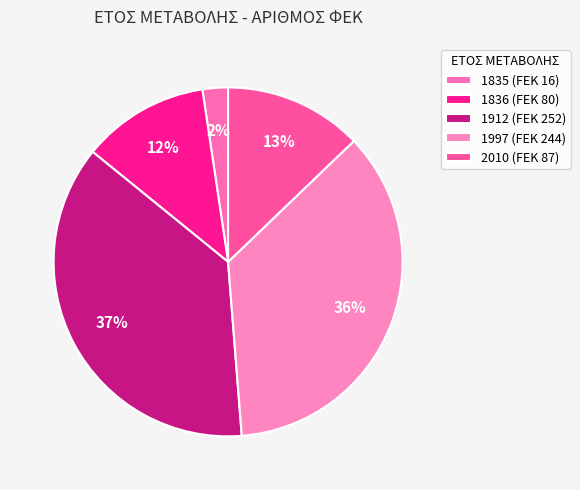

Is there a majority slice in this chart?

No